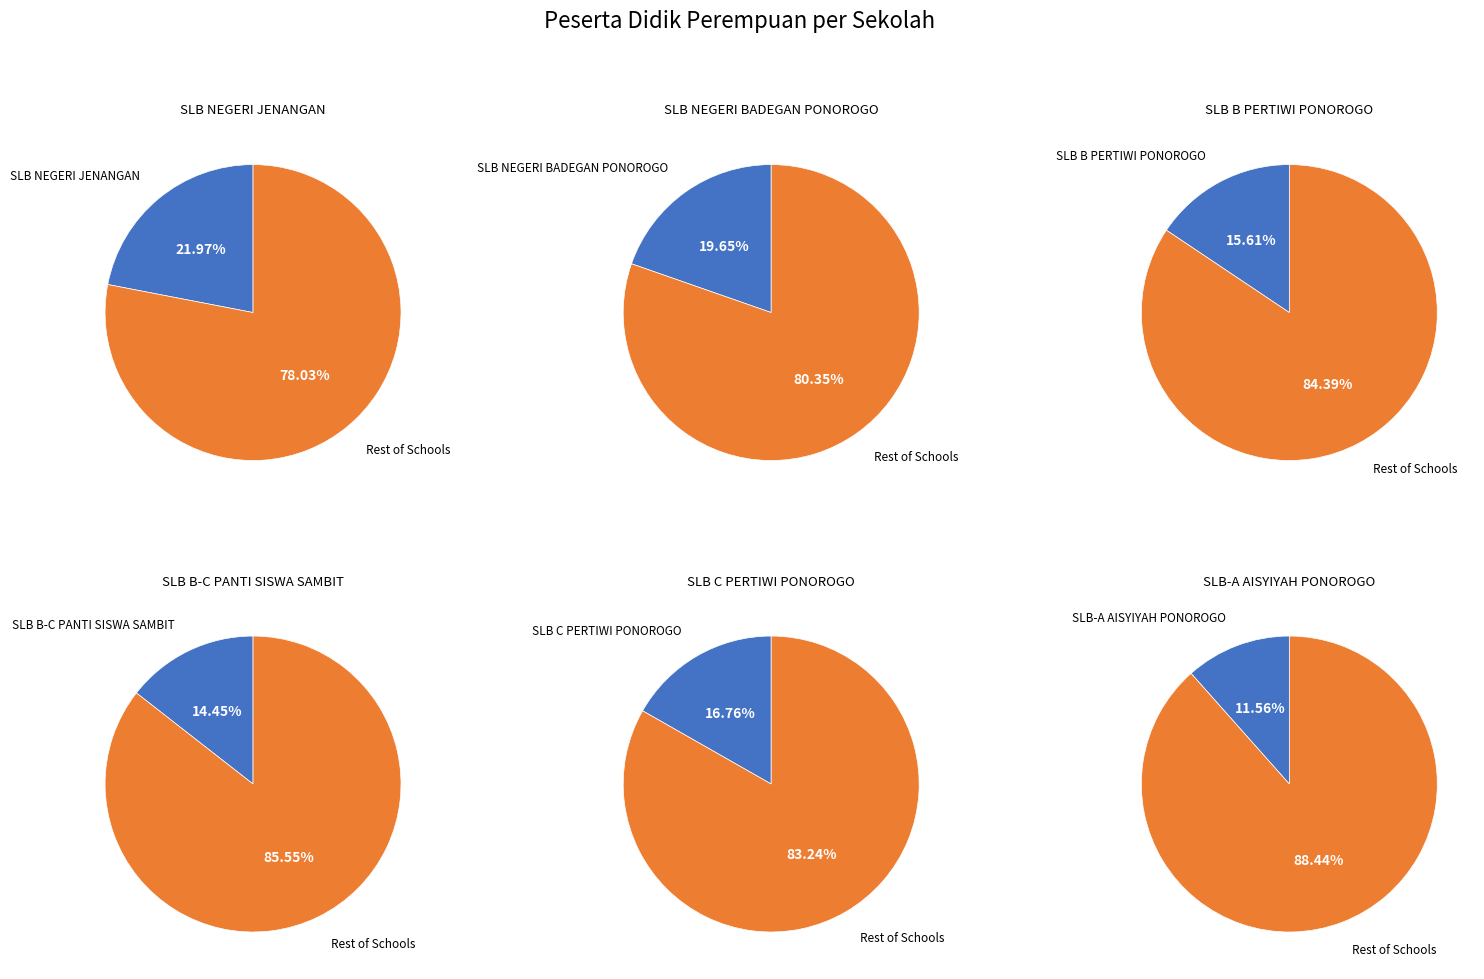

To the nearest percent, what percentage of the pie is SLB NEGERI BADEGAN PONOROGO?

20%